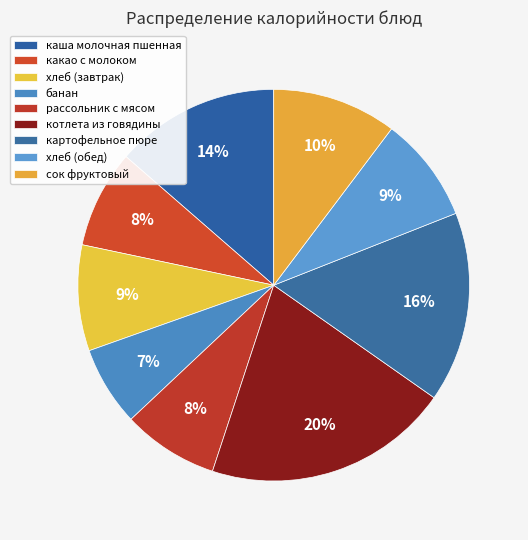

Is there any slice that represents more than half of the pie?

No